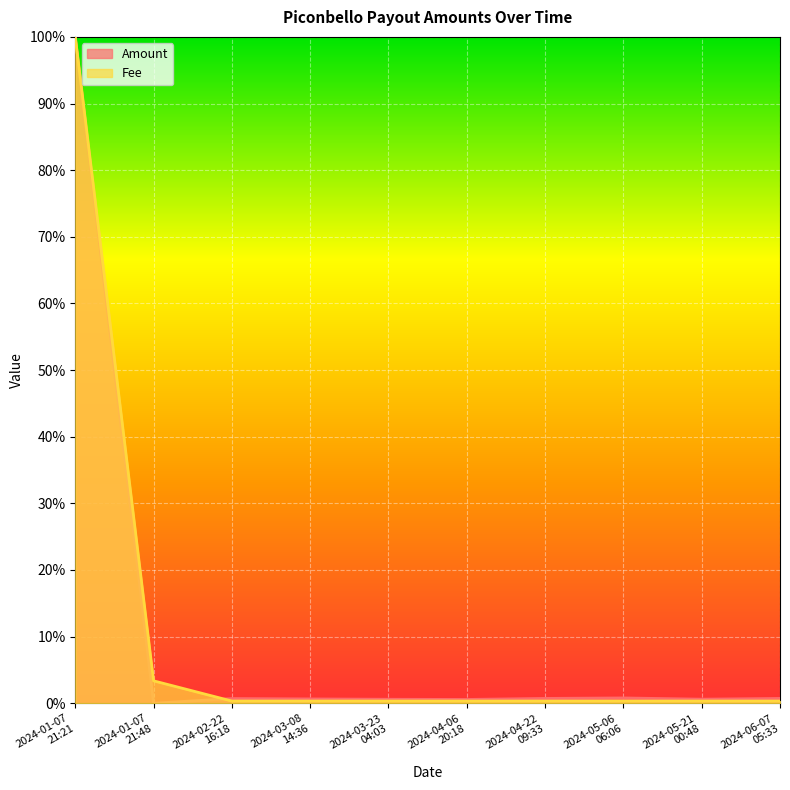

Which series has the widest spread of values?

Amount